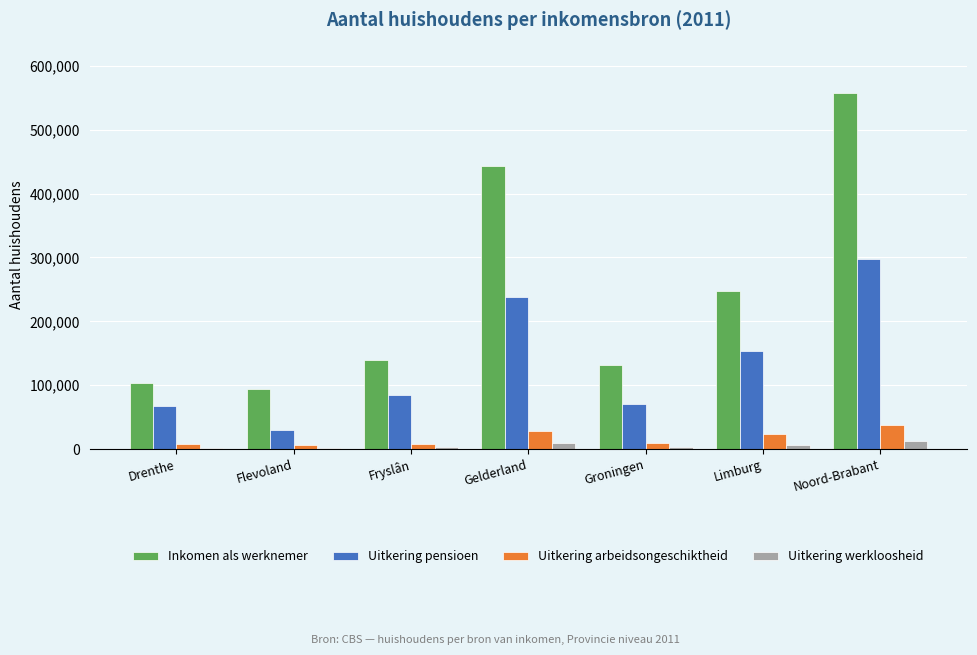

How many bars are there in each group?

4